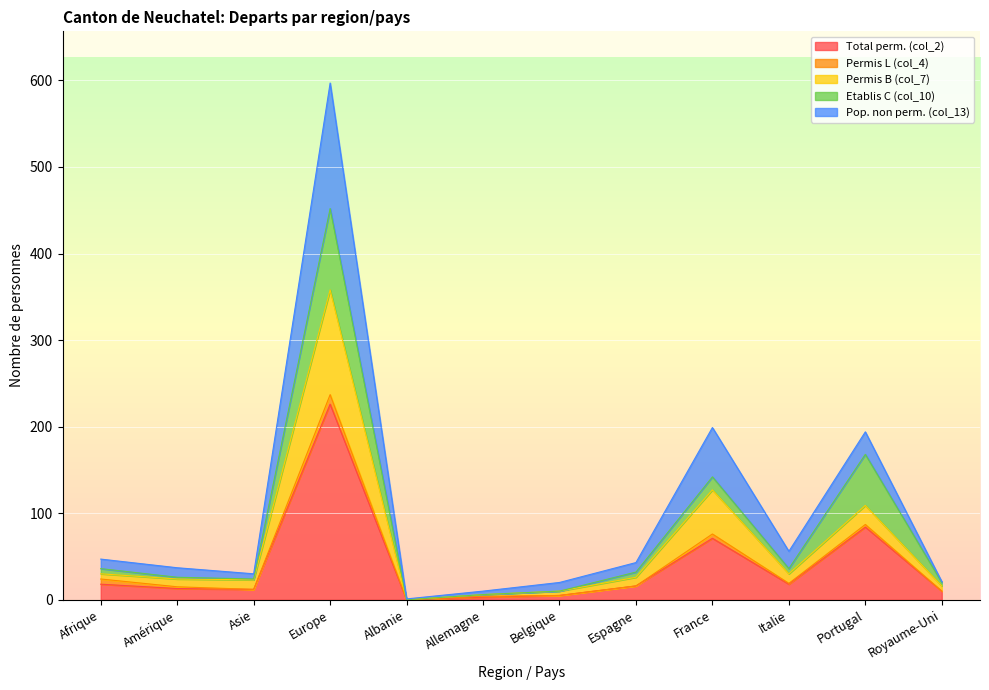

True or false: Permis B (col_7) and Pop. non perm. (col_13) intersect in this chart.

False